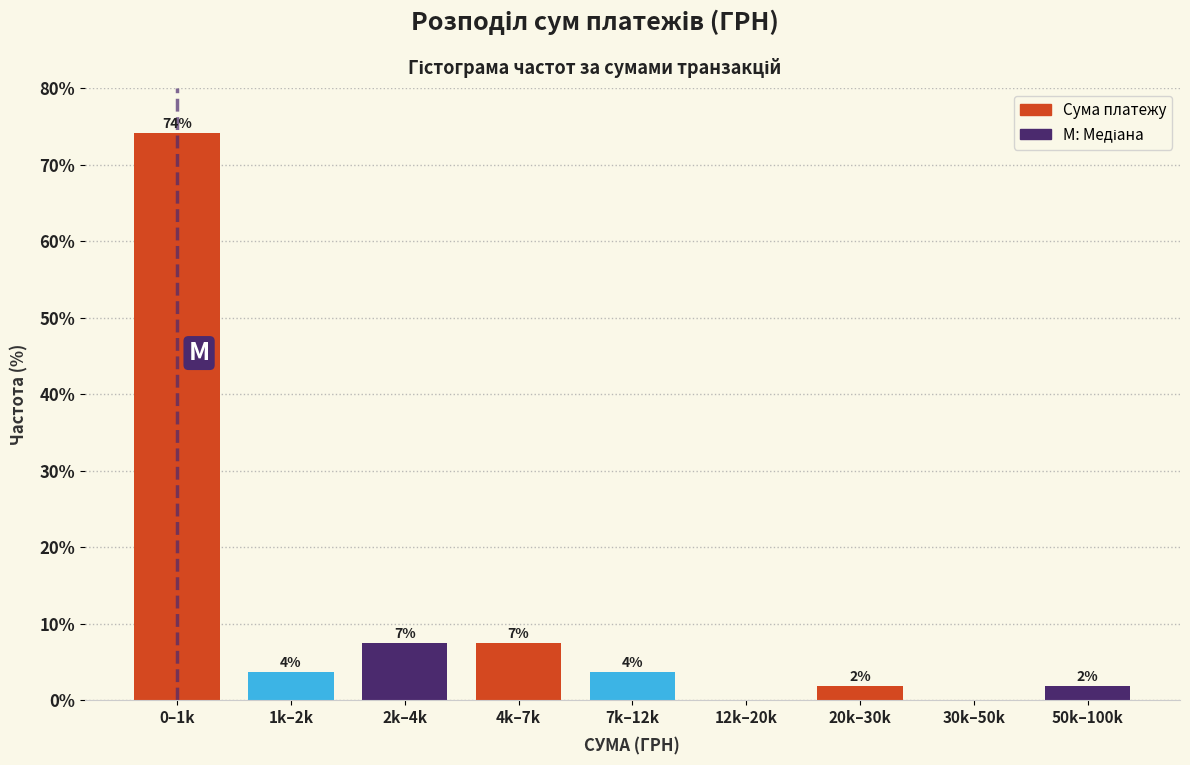

Are the bars horizontal?

No